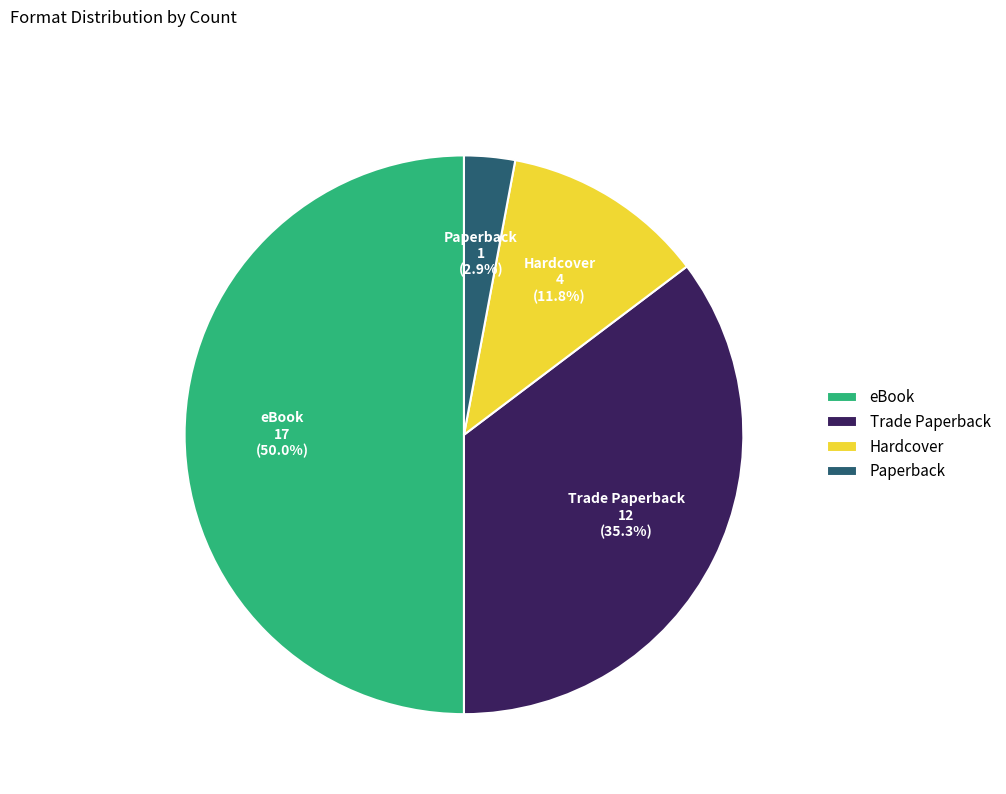

Count the number of slices in the pie.

4